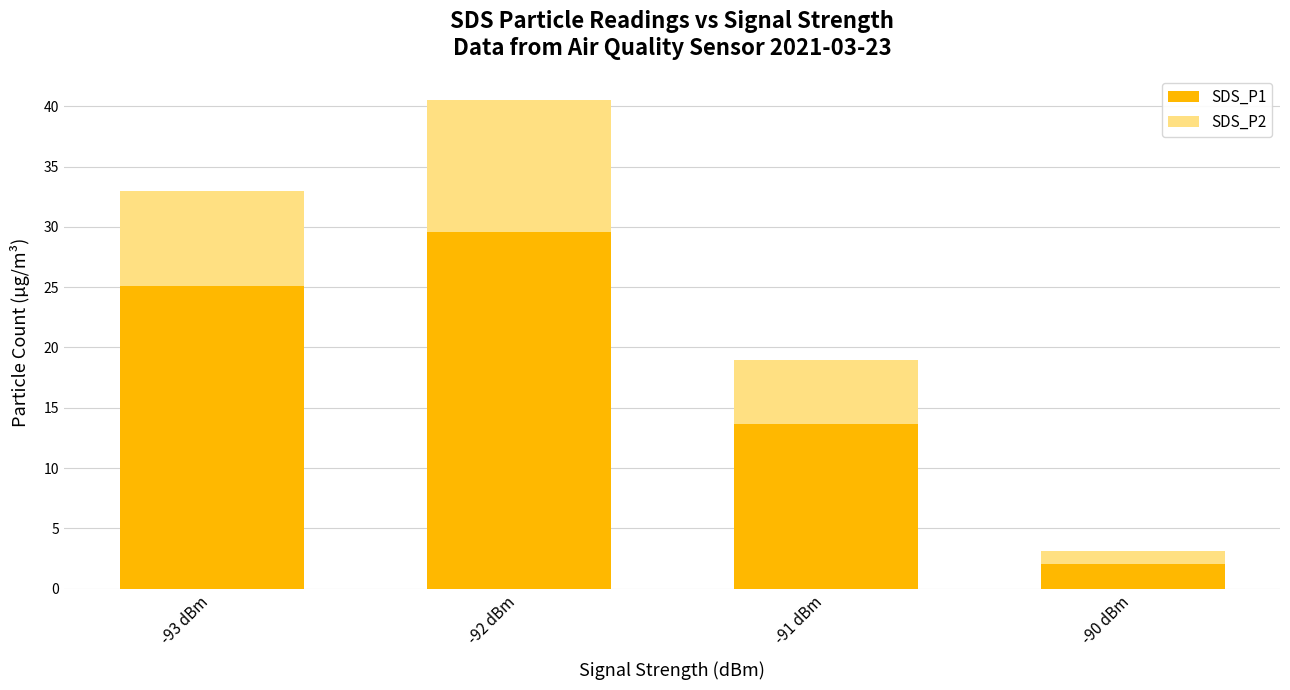

What is the difference between the maximum and minimum values in the SDS_P1 series?

27.6